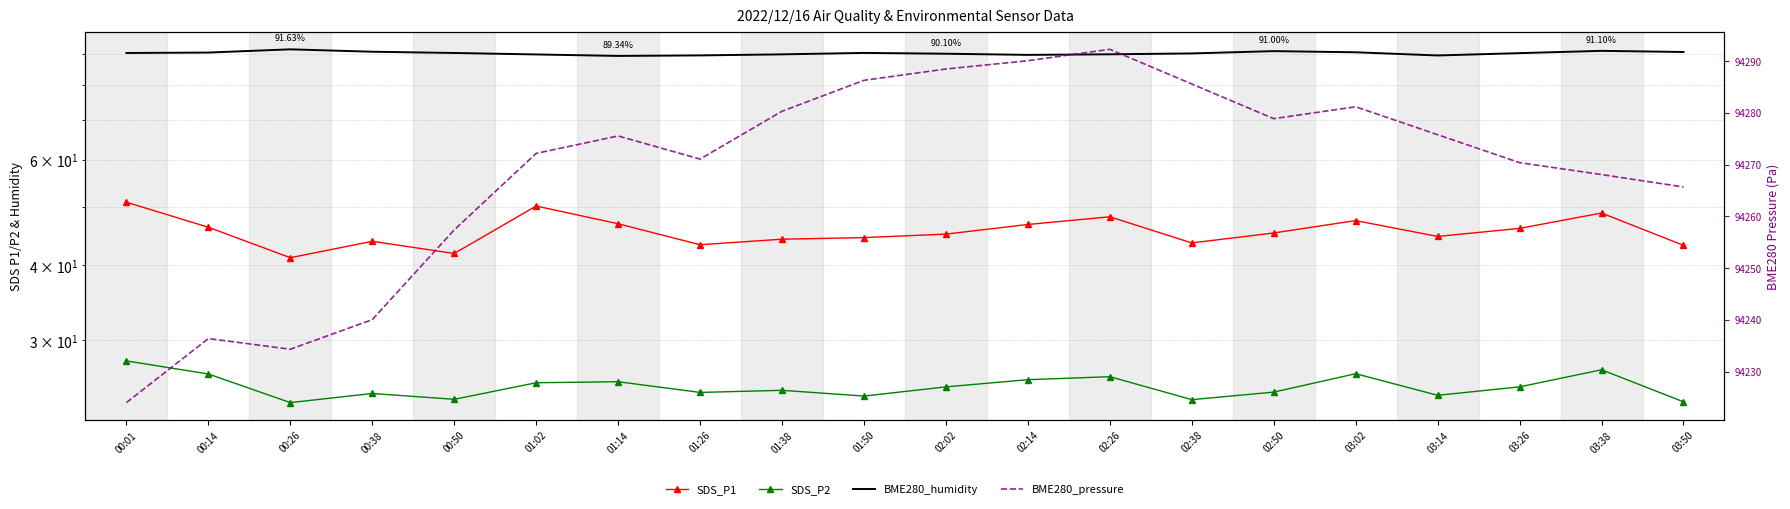

List the series in order of their peak value, lowest first.

SDS_P2, SDS_P1, BME280_humidity, BME280_pressure